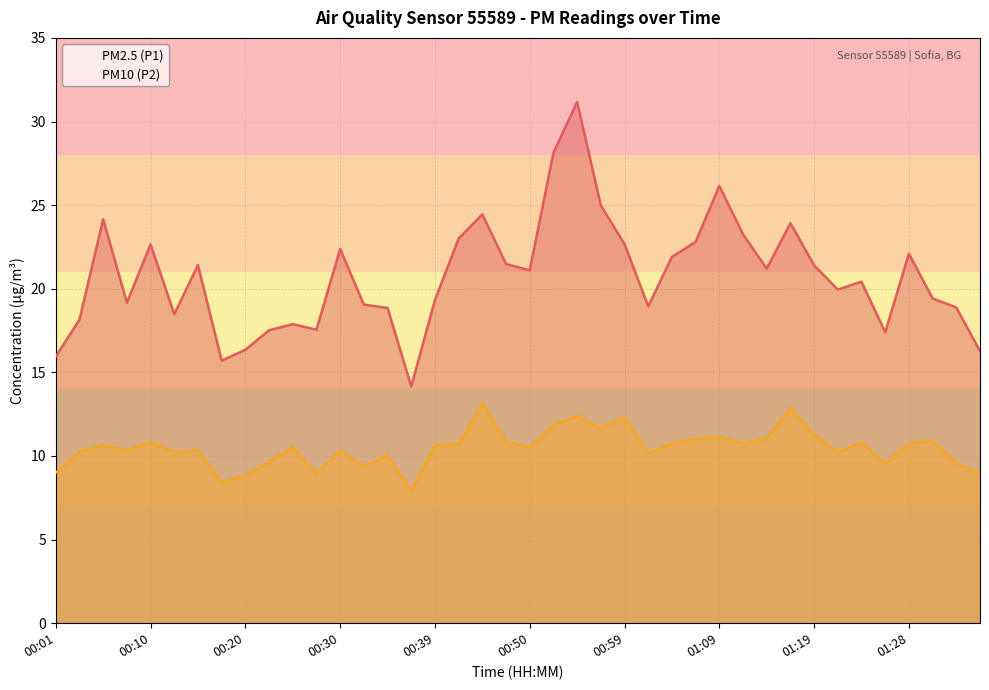

At which category does PM2.5 (P1) reach its first local peak?

00:05